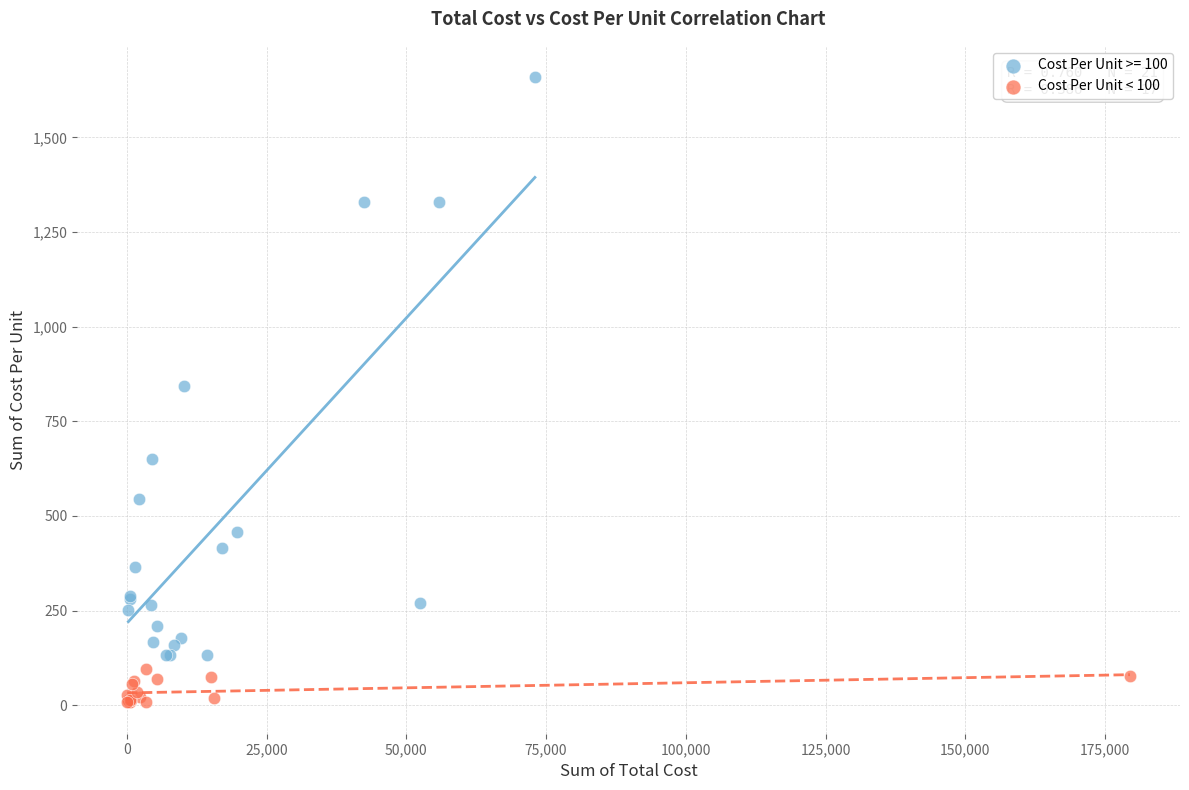

Which series reaches the maximum Y coordinate?

Cost Per Unit >= 100